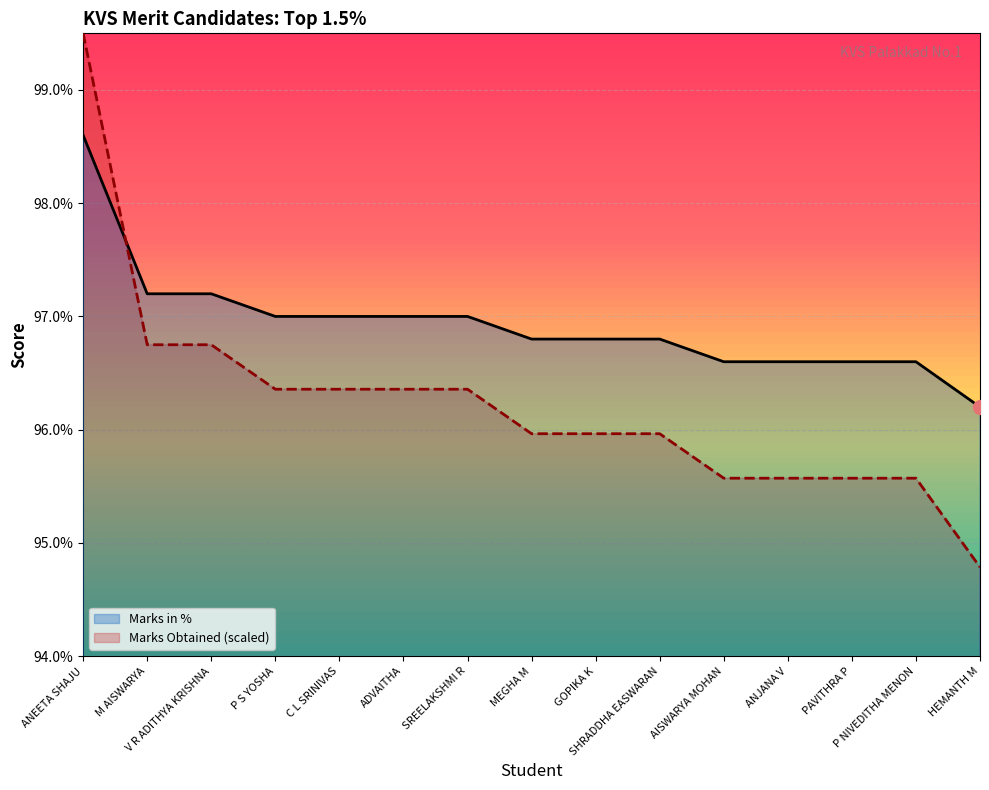

Does the chart display data point markers on the line(s)?

No